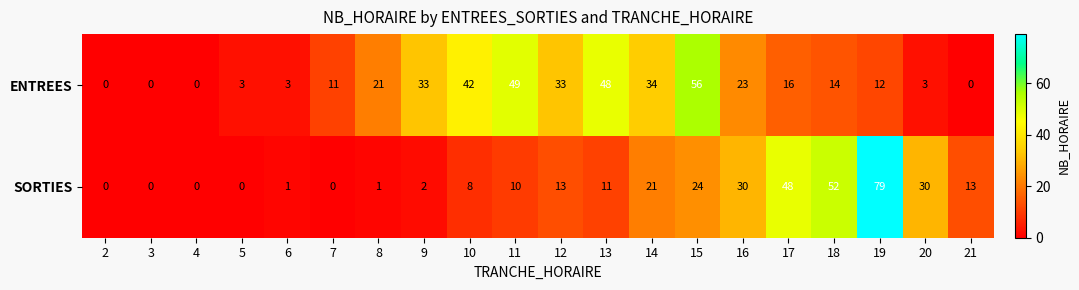

The ENTREES series shows 33 at 9. True or false?

True